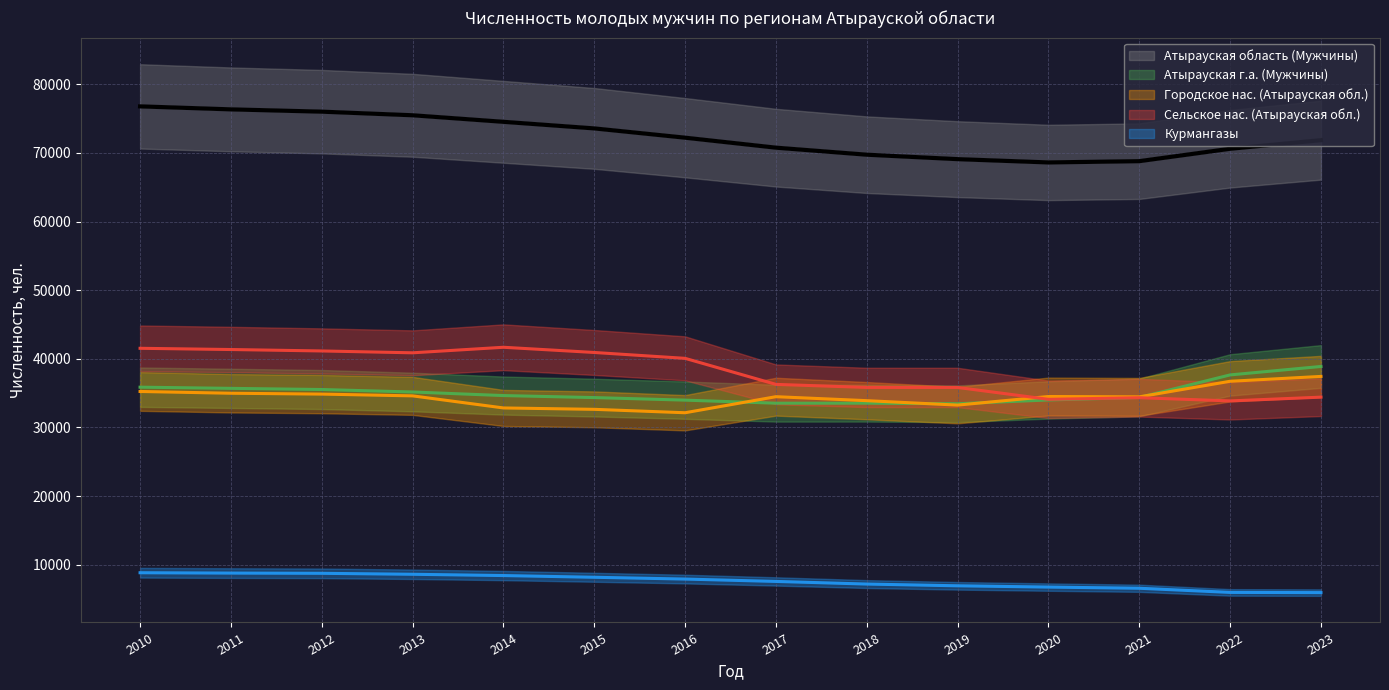

The value of Городское нас. (Атырауская обл.) at 2010 is 35244. True or false?

True